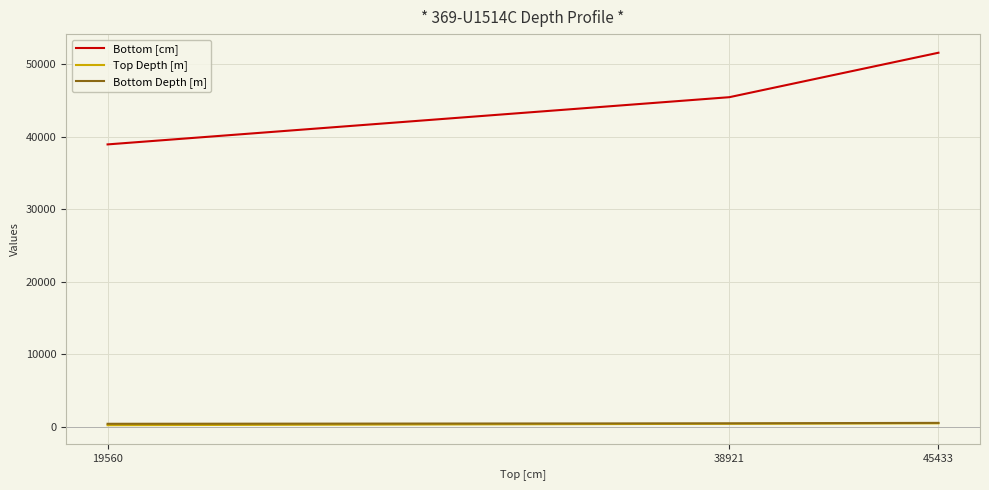

Is it true that Bottom [cm] equals 60608.8 at 19560?

False